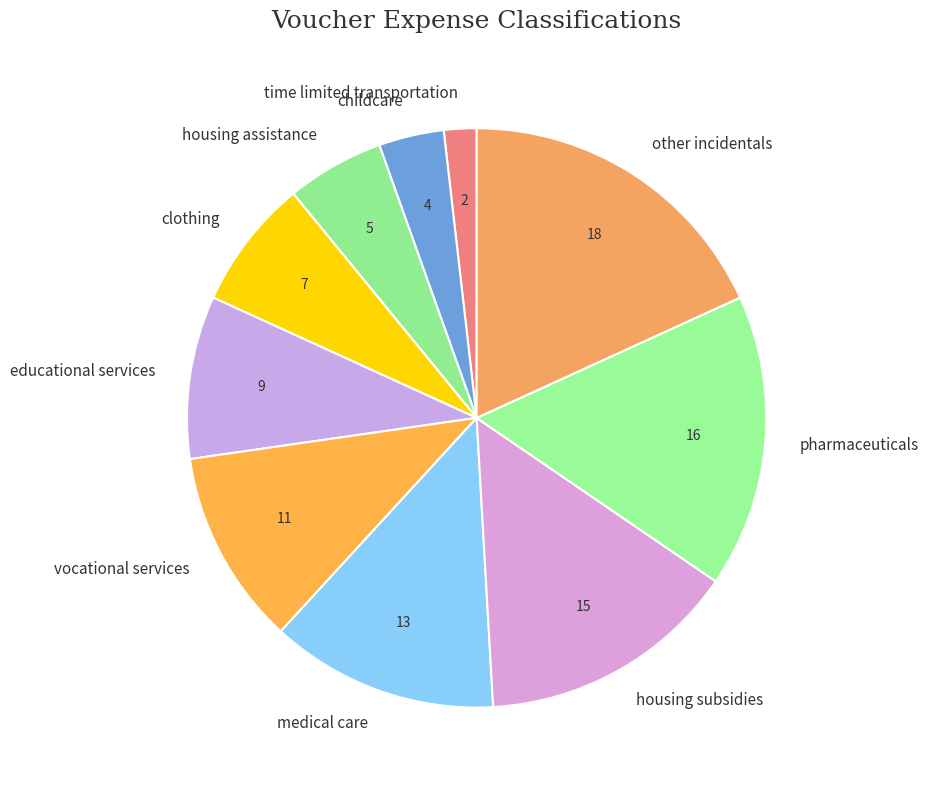

Count the number of slices in the pie.

10